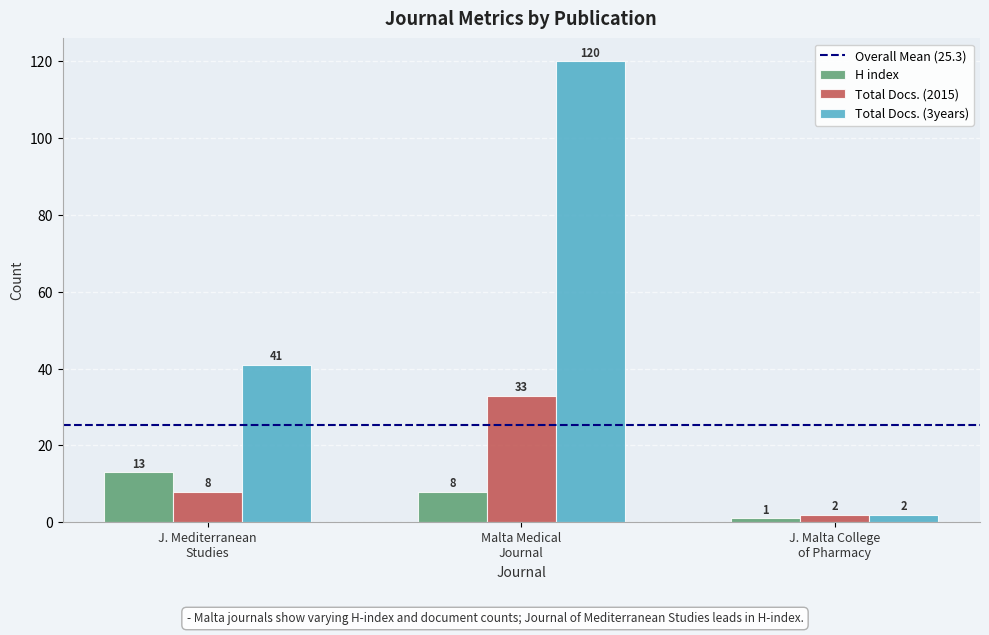

Which series has the largest range (max minus min)?

Total Docs. (3years)